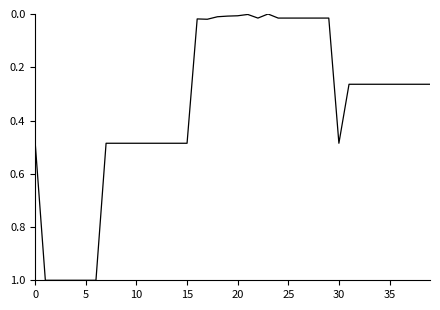

What is the difference between the maximum and minimum values?

1.0